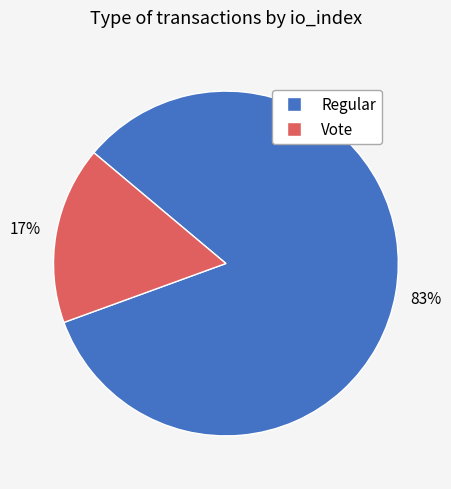

Is the sum of Vote and Regular greater than half?

Yes